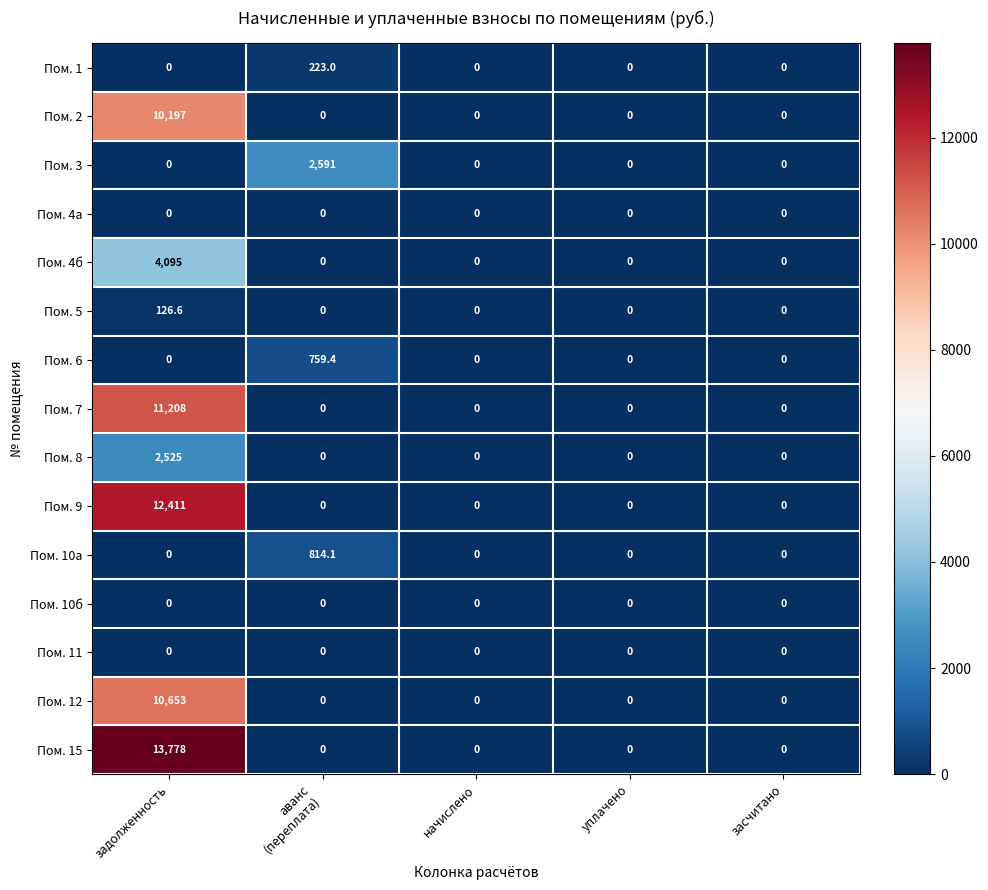

Which series has the largest range (max minus min)?

Пом. 15